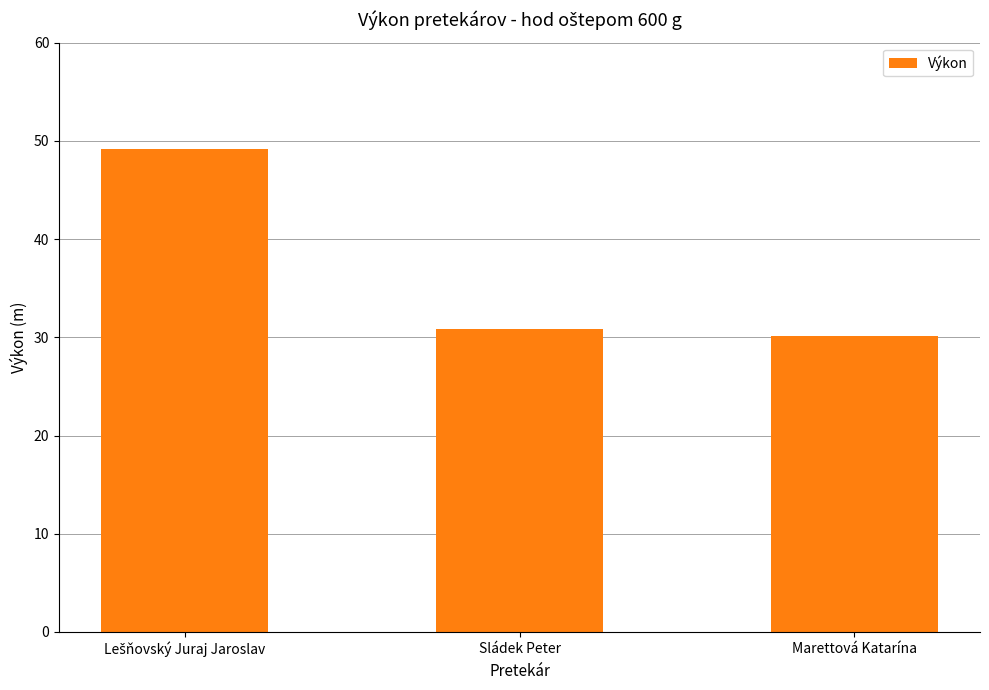

At which category does the chart reach its minimum across all series?

Marettová Katarína